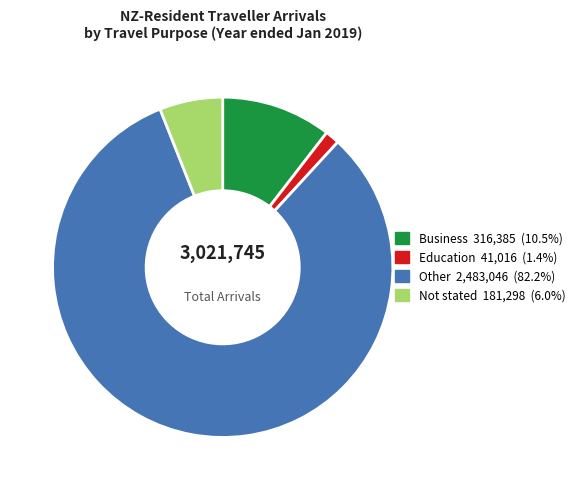

Rank the categories by value from highest to lowest.

Other, Business, Not stated, Education